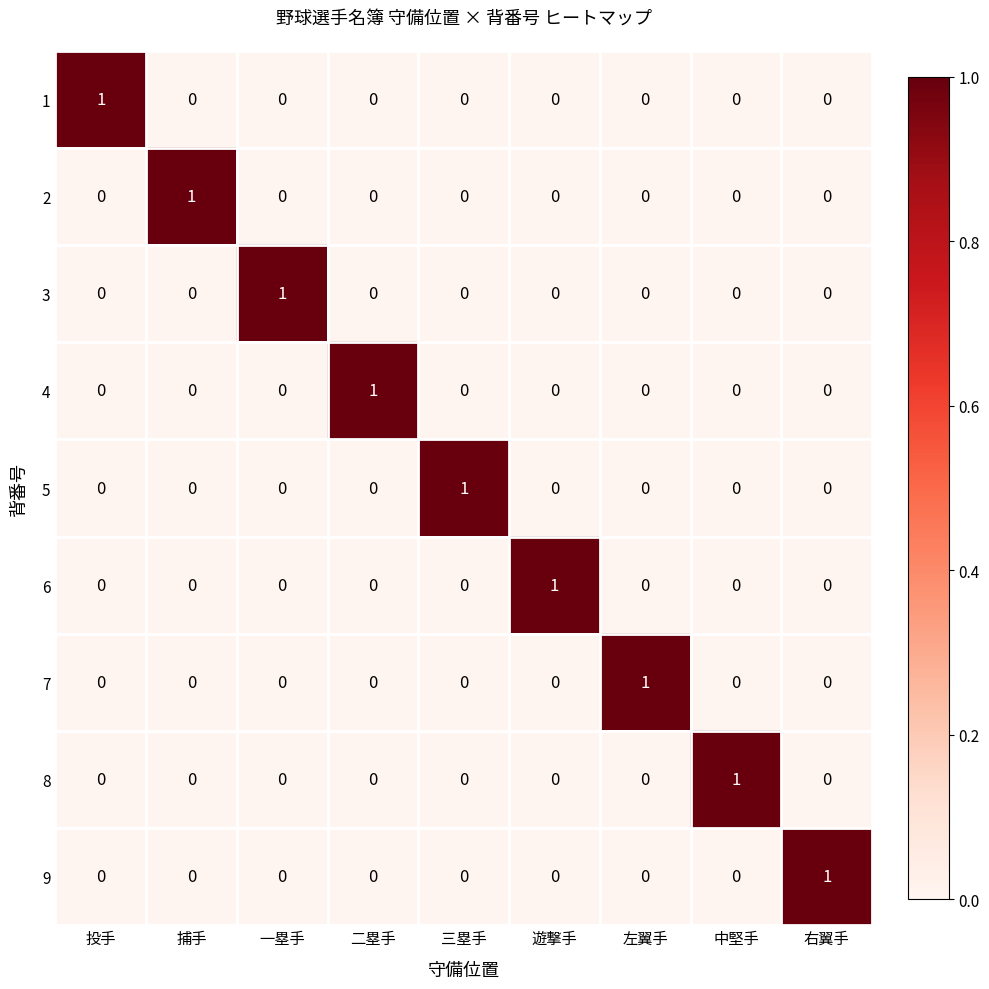

How many categories are shown in the chart?

9